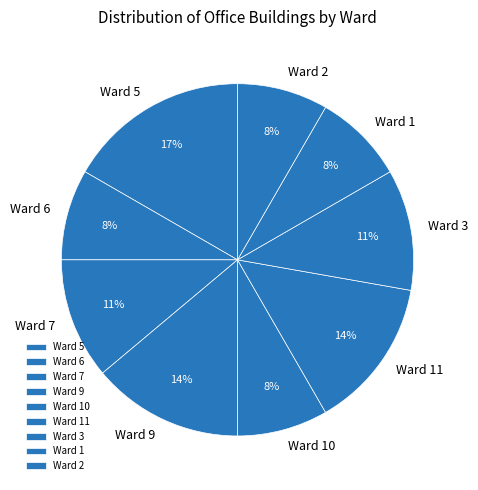

Count the number of slices in the pie.

9